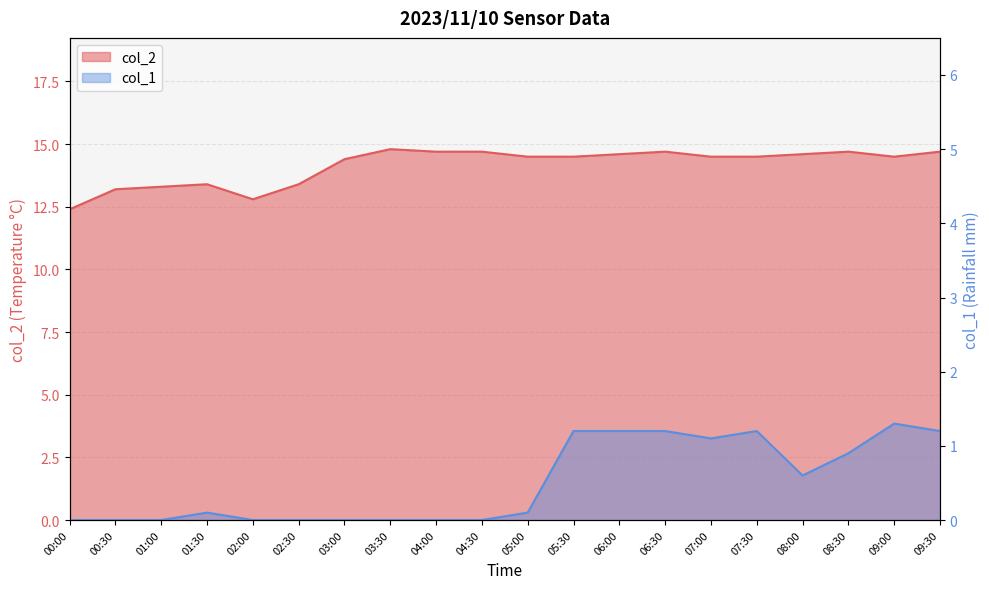

What is the sum of all col_2 values?

282.9